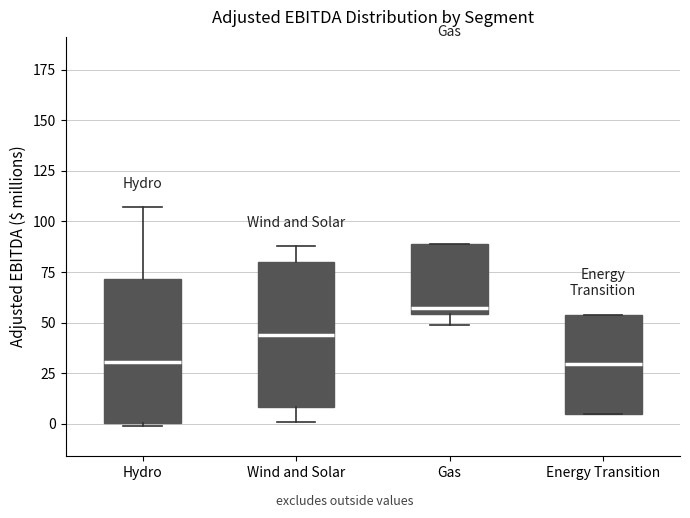

Which box's median line is the highest?

Gas